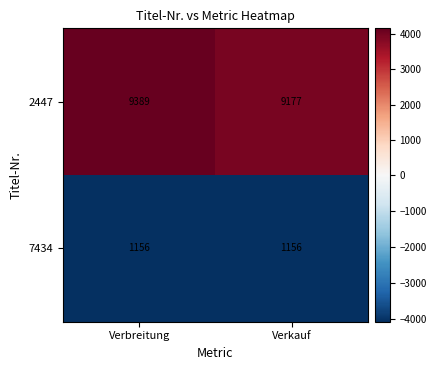

Is the value of 2447 at Verbreitung greater than the value of 7434 at Verkauf?

Yes